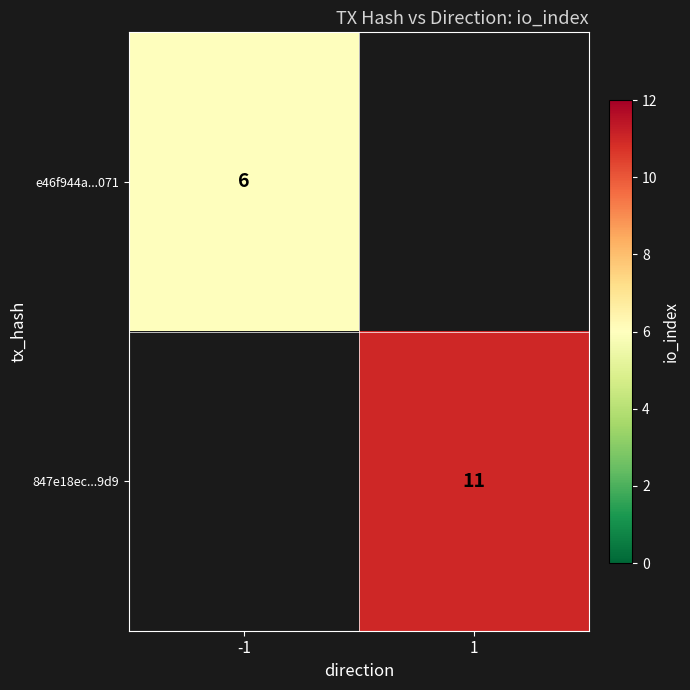

The value of 847e18ec...9d9 at 1 is 11. True or false?

True